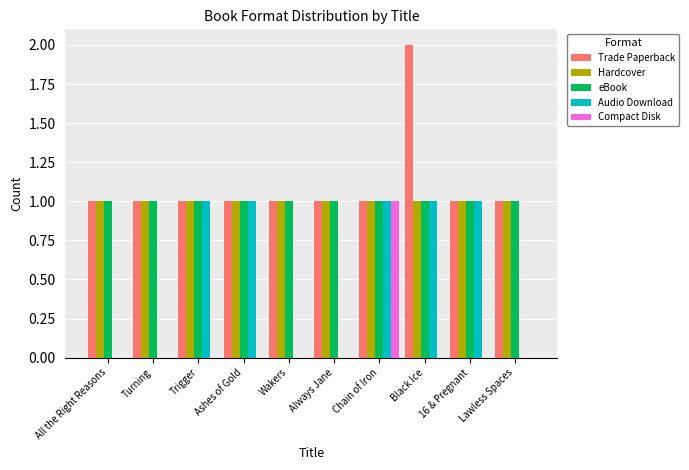

What is the total value across all series at Chain of Iron?

5